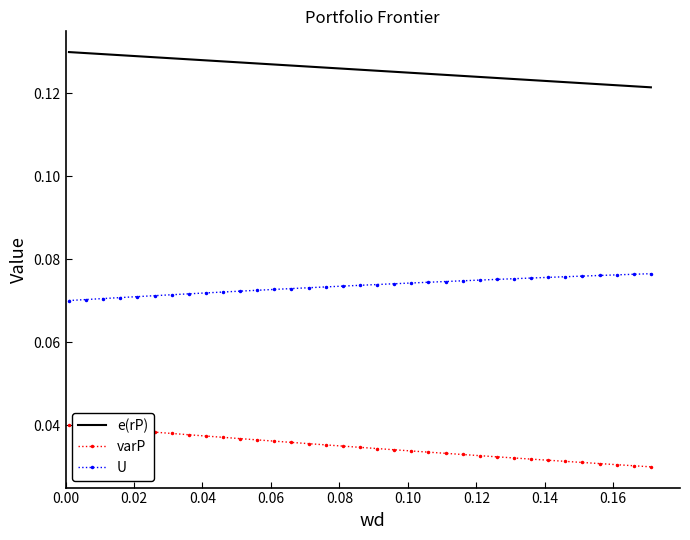

True or false: e(rP) and varP cross at least once.

False